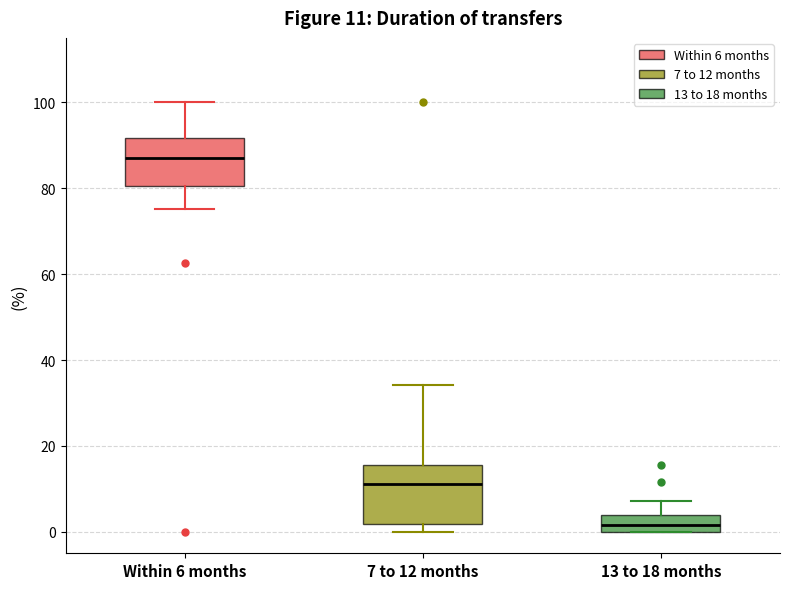

Which box is the tallest, from its lower edge to its upper edge?

7 to 12 months